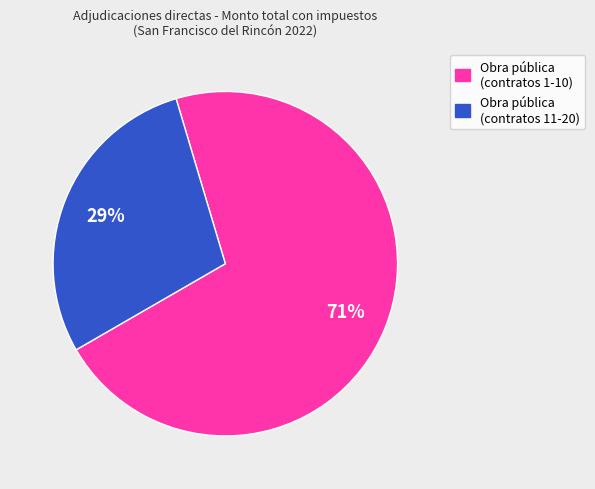

To the nearest percent, what is the average slice percentage?

50%